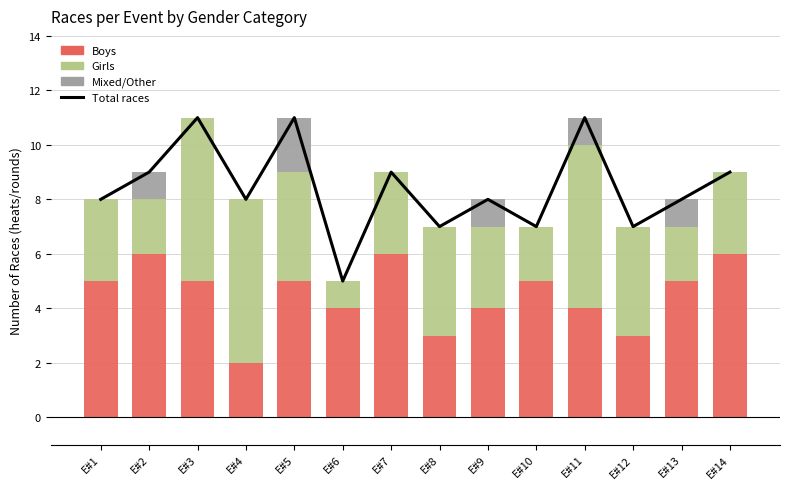

Which series has the largest total across all categories?

Total races